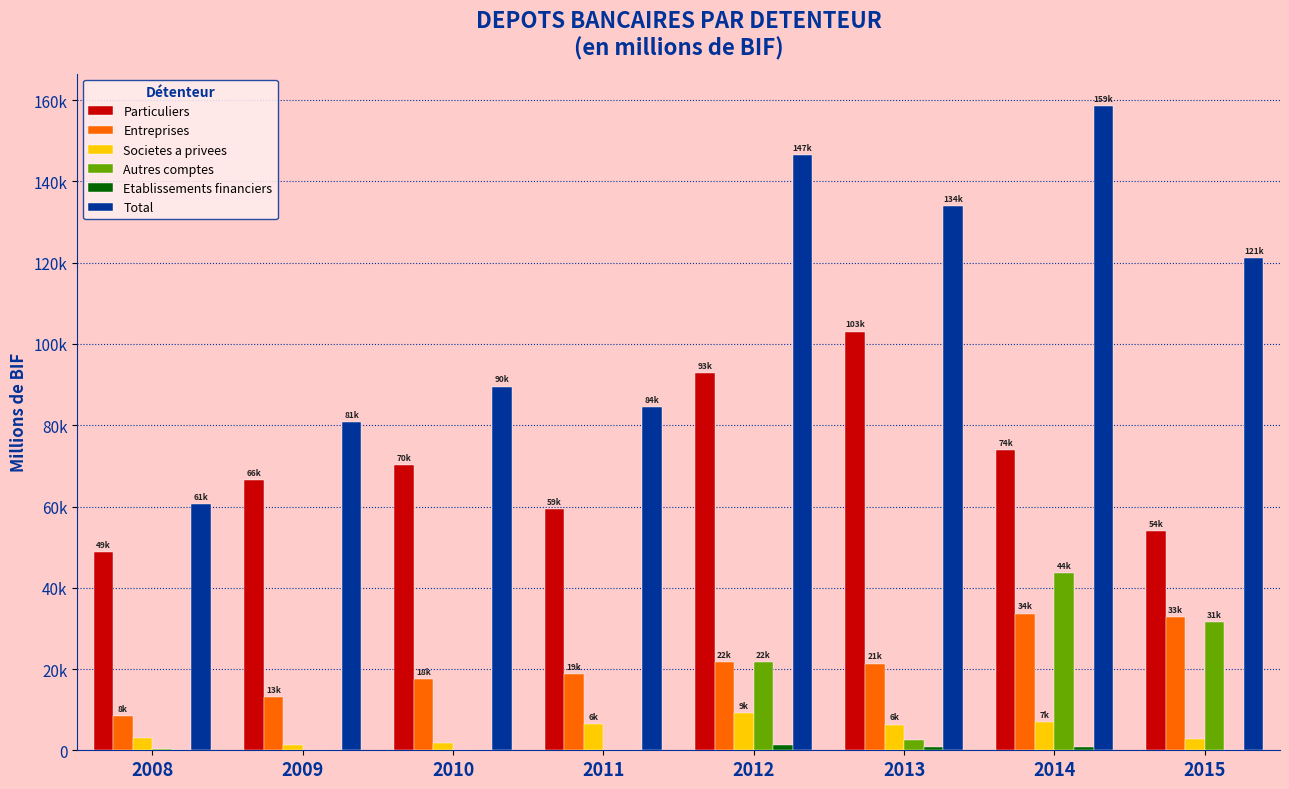

Are the bars horizontal?

No